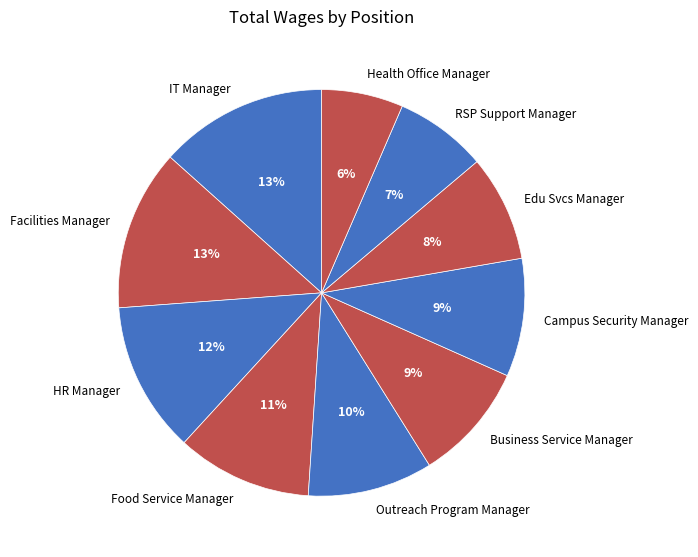

The Outreach Program Manager slice represents 23% of the pie. True or false?

False